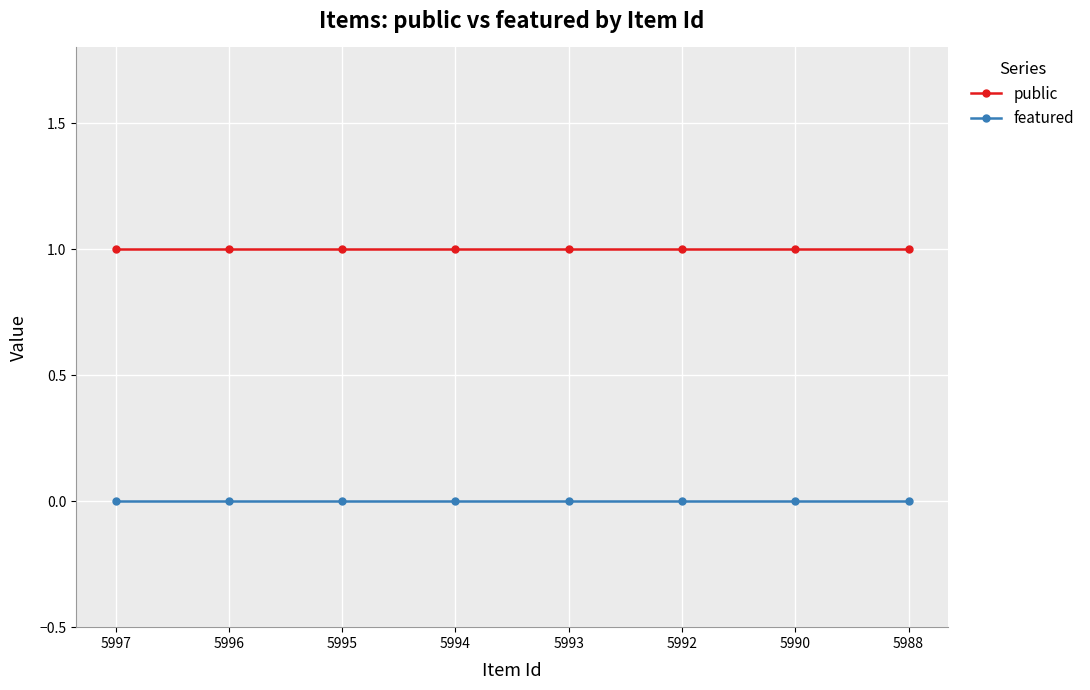

At how many categories does at least one series exceed 0?

8